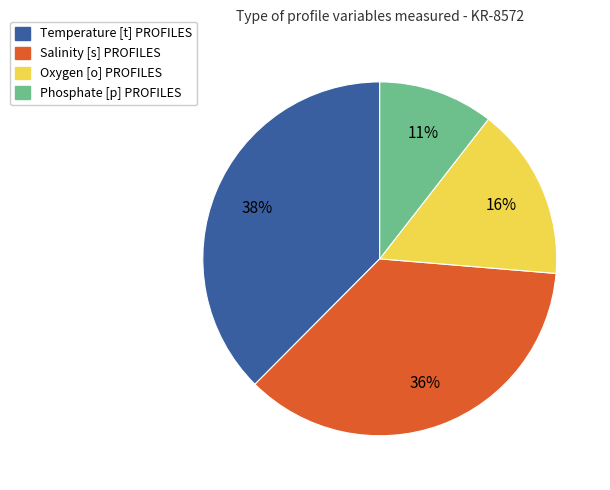

Rank the categories by value from highest to lowest.

Temperature [t] PROFILES, Salinity [s] PROFILES, Oxygen [o] PROFILES, Phosphate [p] PROFILES